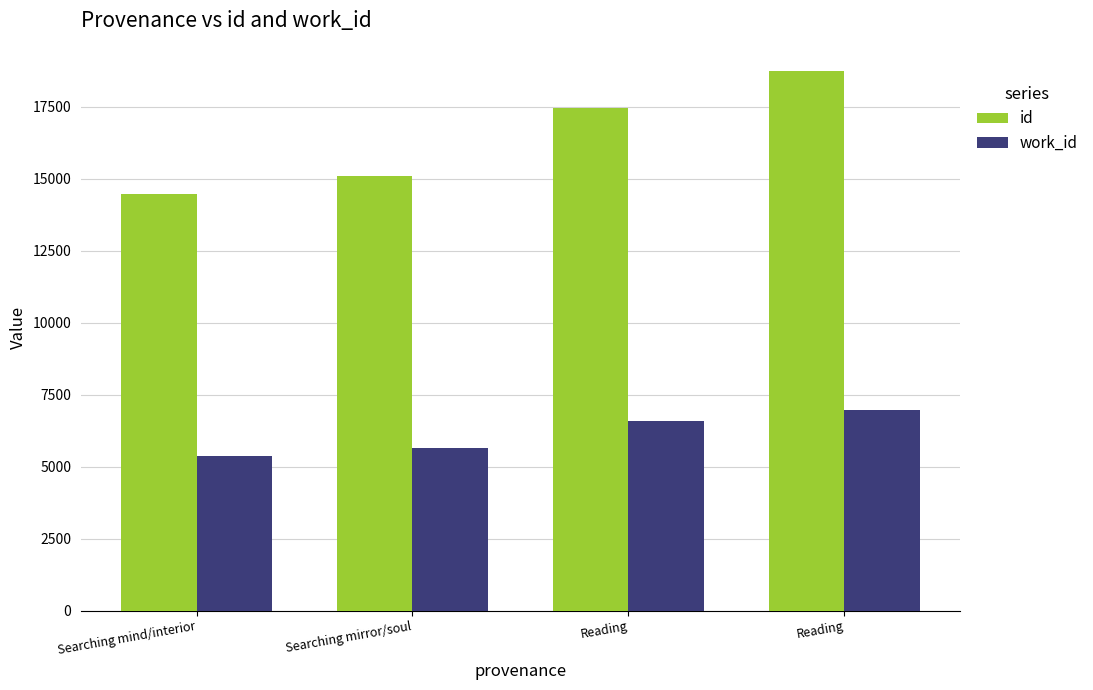

How many bars are there in total?

8